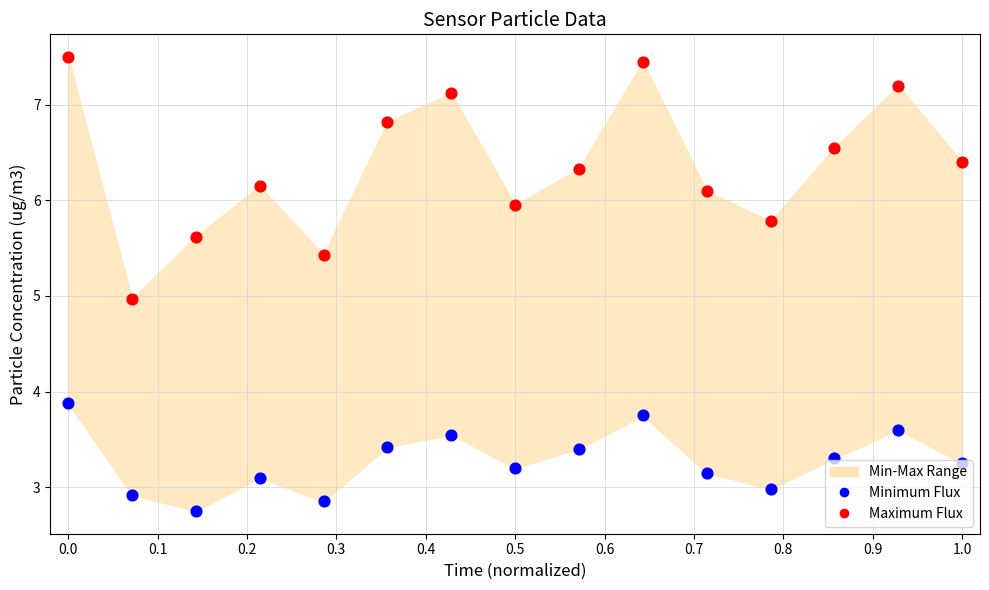

Which series has the largest total across all categories?

Maximum Flux